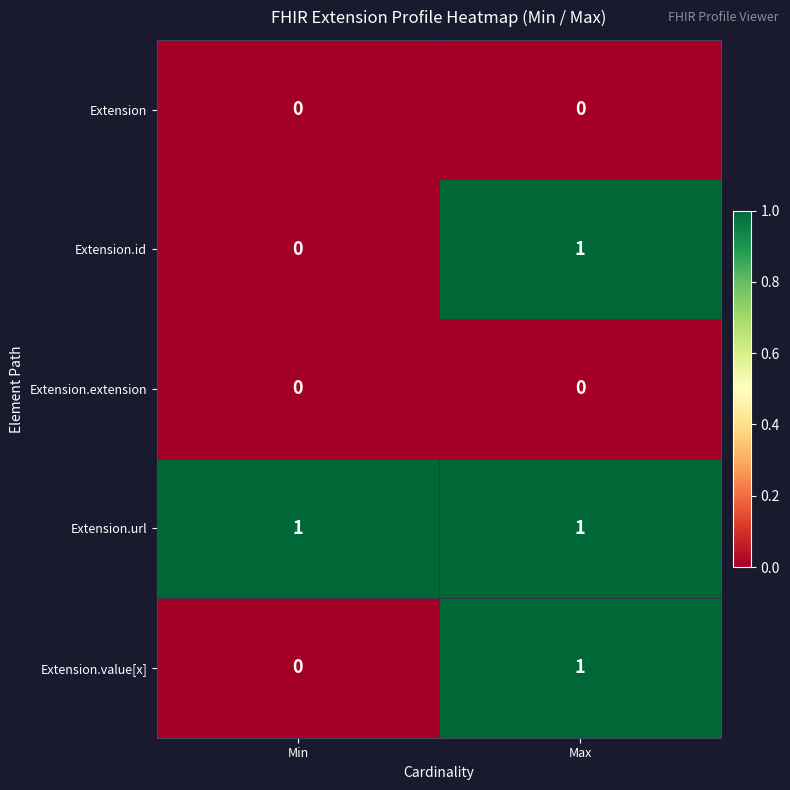

Reading right to left, list all the values displayed in this chart.

Extension: Max=0	Min=0
Extension.id: Max=1	Min=0
Extension.extension: Max=0	Min=0
Extension.url: Max=1	Min=1
Extension.value[x]: Max=1	Min=0